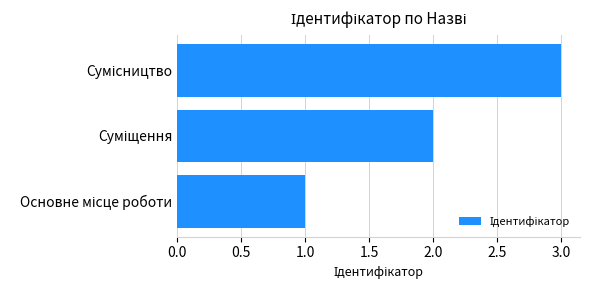

Count the values in the range 1 to 3.

3